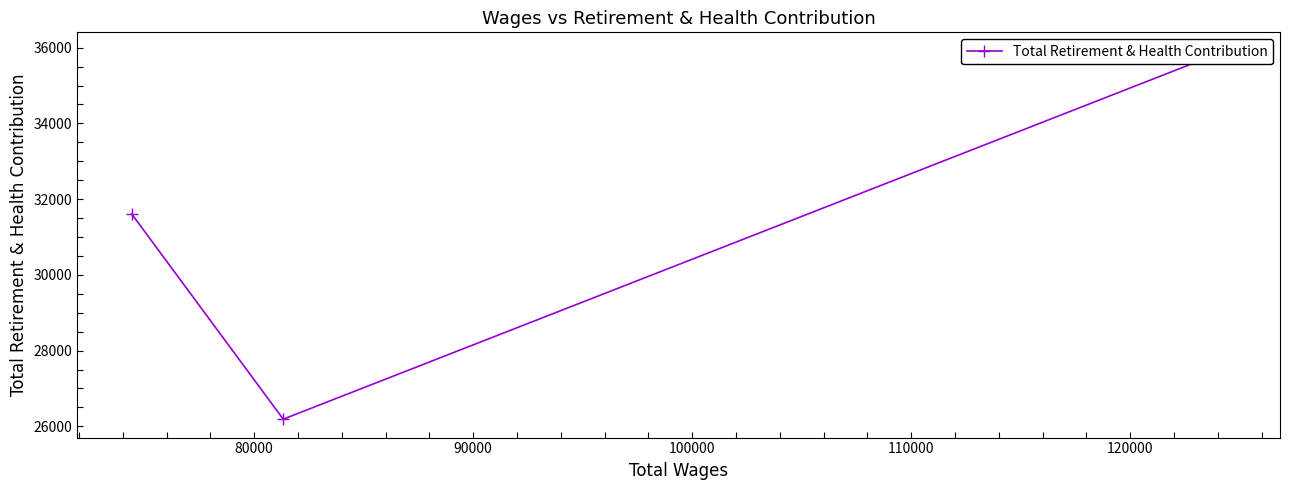

What is the maximum value shown in the chart?

35919